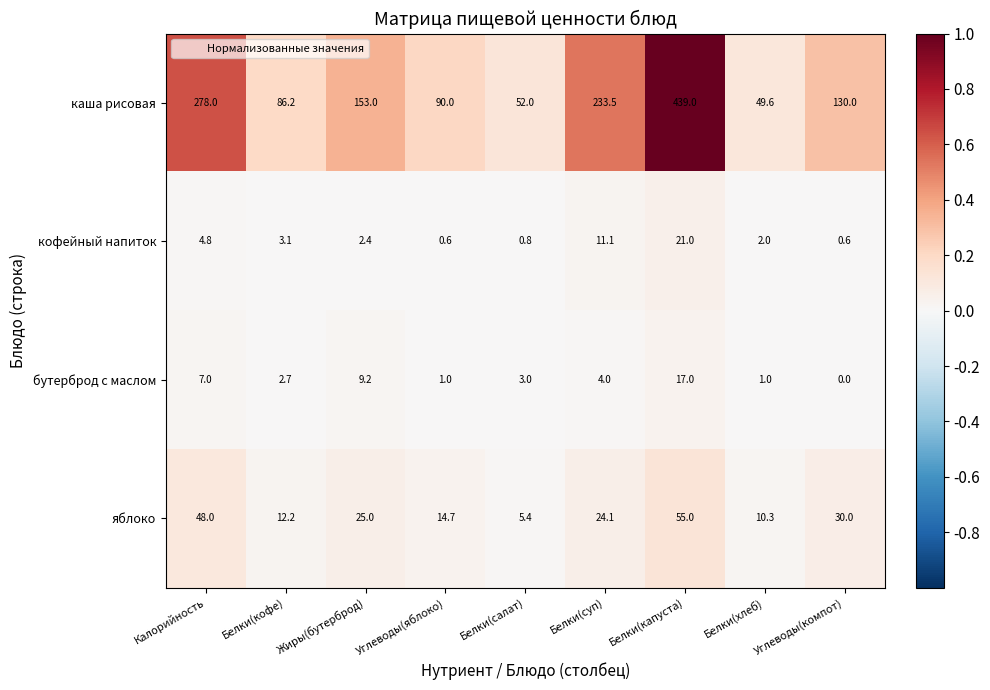

Which series has the largest total across all categories?

каша рисовая